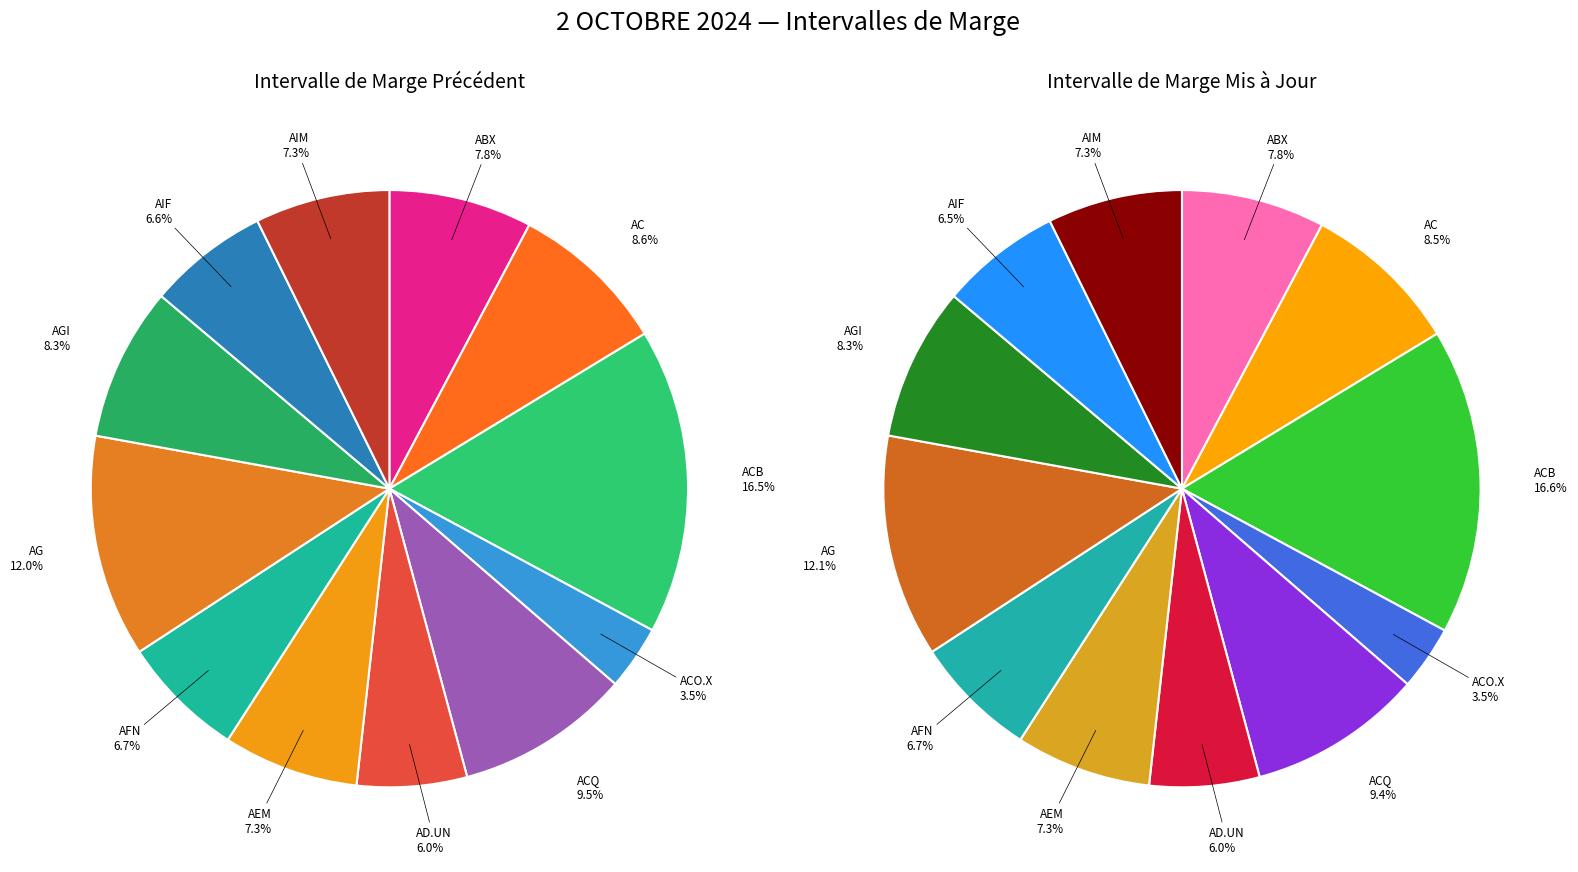

How many slices are in this pie chart?

12